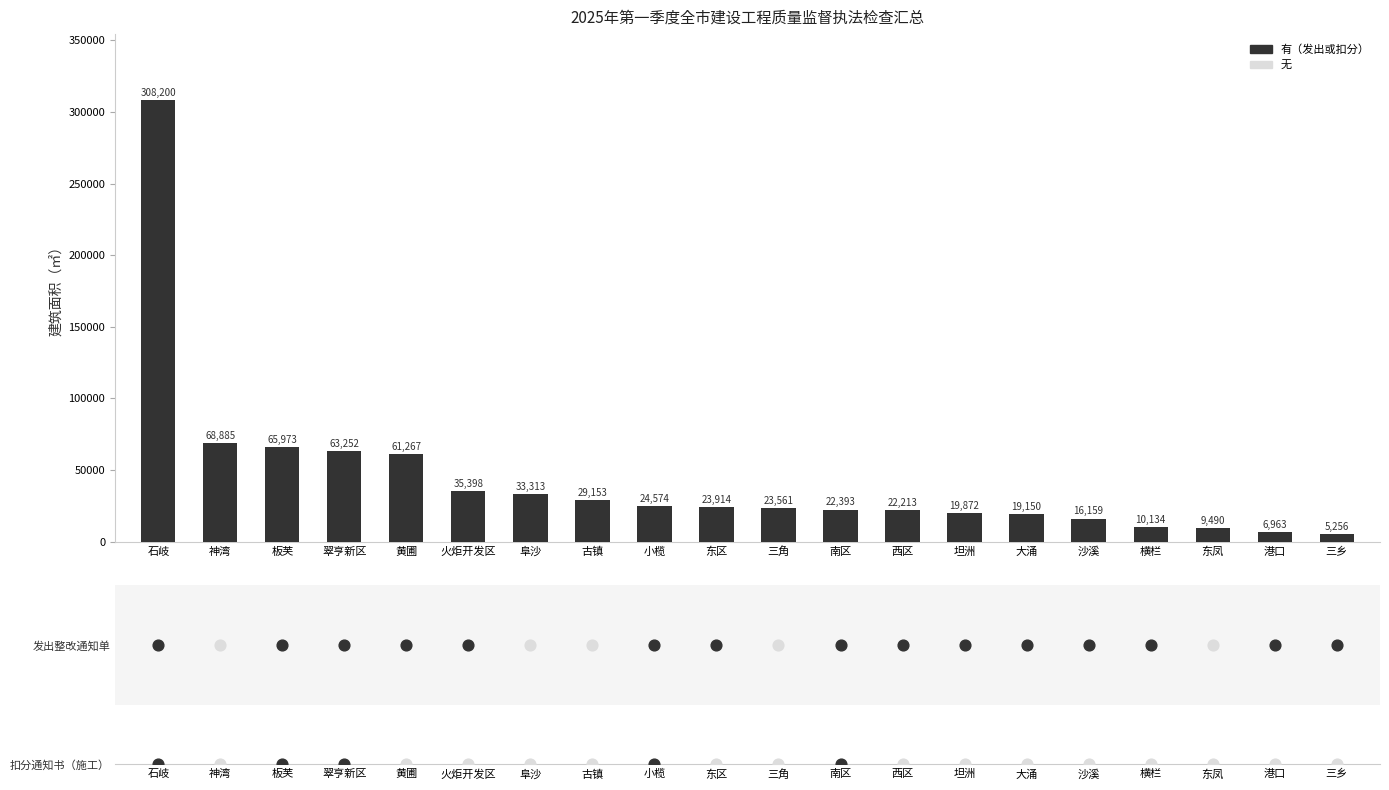

Between 港口 and 石岐, which is larger?

石岐